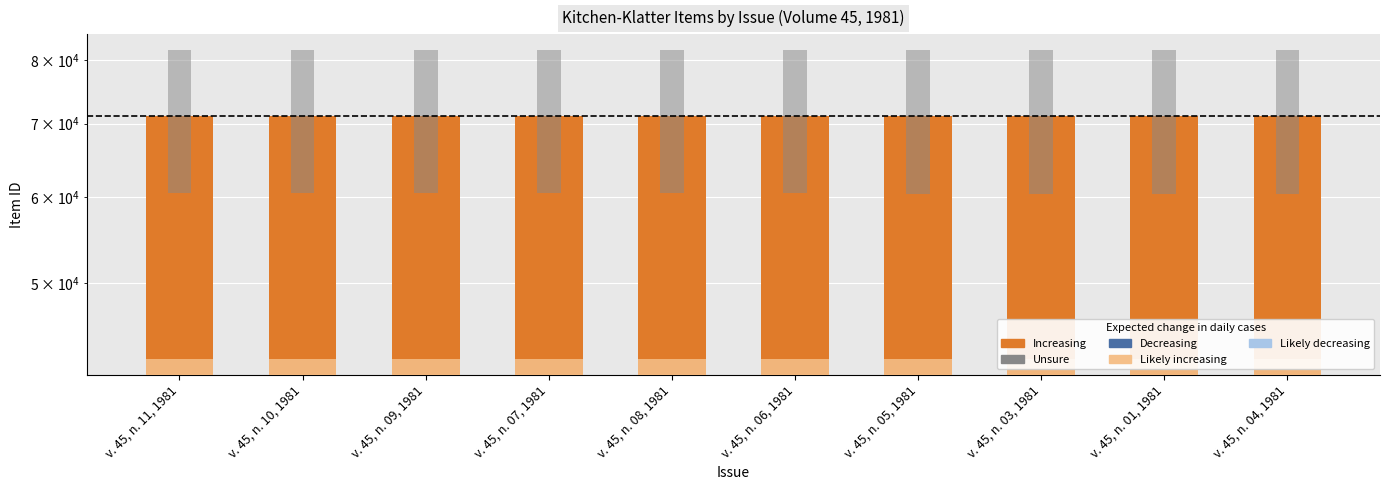

At which label does Item ID (Increasing) first exceed 71082?

v. 45, n. 11, 1981